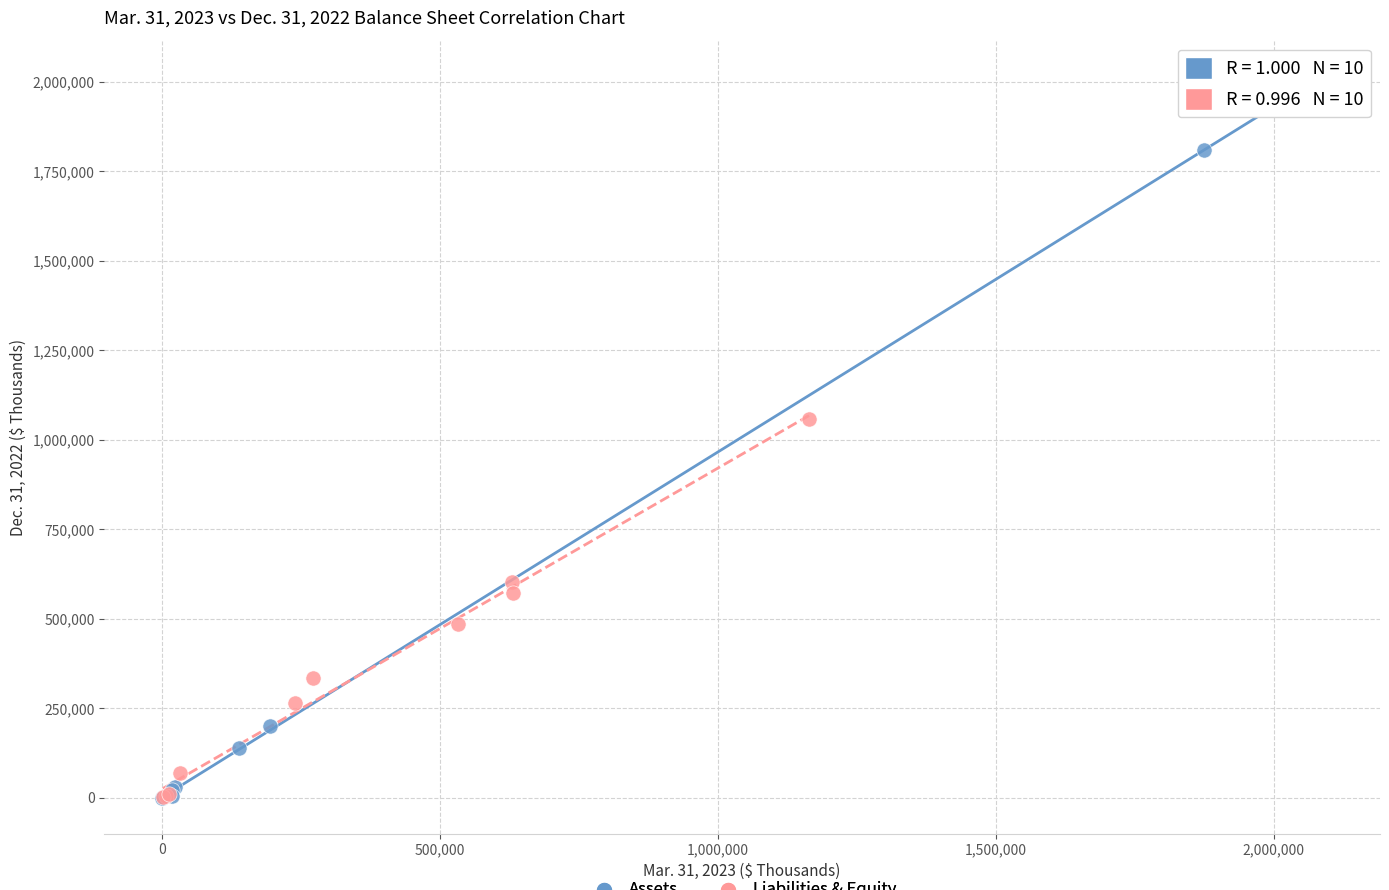

Which series reaches the maximum Y coordinate?

Assets